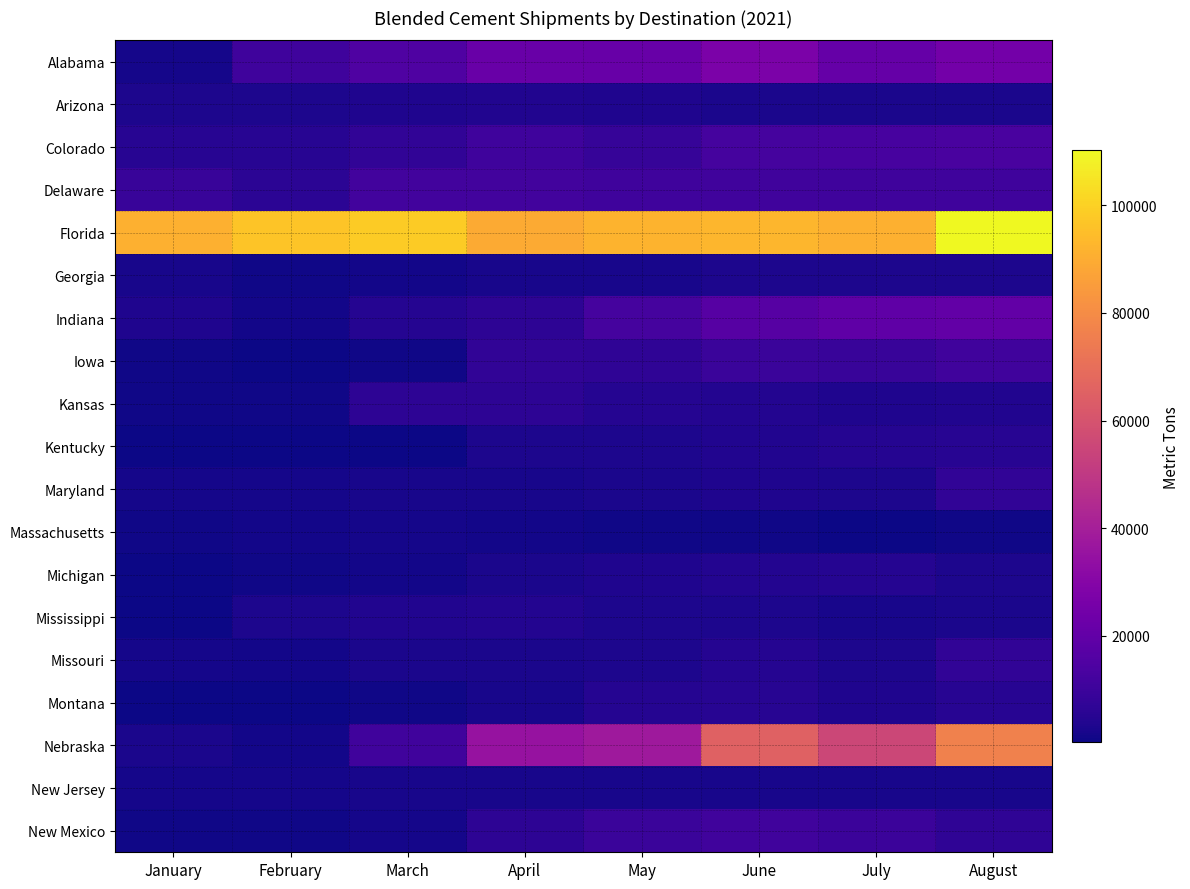

Reading left to right, extract all data points from this chart.

Alabama: January=1559	February=10552	March=15182	April=21895	May=21538	June=26825	July=20845	August=24749
Arizona: January=2778	February=2782	March=3228	April=3891	May=3207	June=2733	July=2402	August=2563
Colorado: January=5135	February=4968	March=7082	April=10536	May=8621	June=12234	July=12789	August=13472
Delaware: January=8920	February=5940	March=11663	April=11569	May=10846	June=11064	July=10895	August=10627
Florida: January=91107	February=96707	March=98632	April=89580	May=91933	June=92840	July=91051	August=110243
Georgia: January=1973	February=1015	March=1196	April=1937	May=1990	June=3120	July=2961	August=2779
Indiana: January=3479	February=1268	March=4771	April=6409	May=12382	June=16852	July=19337	August=19944
Iowa: January=597	February=298	March=997	April=7143	May=6814	June=9218	July=8987	August=11138
Kansas: January=743	February=792	March=6307	April=6420	May=4726	June=4392	July=3245	August=3816
Kentucky: January=549	February=412	March=550	April=3052	May=3061	June=3845	July=4663	August=5257
Maryland: January=1493	February=1553	March=2106	April=1996	May=2707	June=3172	July=2875	August=7316
Massachusetts: January=1012	February=1135	March=1756	April=1123	May=927	June=687	July=561	August=594
Michigan: January=160	February=941	March=1371	April=2403	May=3210	June=4100	July=4511	August=3124
Mississippi: January=415	February=2791	March=3843	April=4276	May=2844	June=3133	July=2218	August=2595
Missouri: January=1599	February=1442	March=2400	April=2428	May=3051	June=4654	July=2949	August=7394
Montana: January=339	February=168	March=875	April=2285	May=4525	June=4892	July=3270	August=5139
Nebraska: January=2456	February=1179	March=10952	April=34995	May=37977	June=65149	July=55325	August=76659
New Jersey: January=1877	February=1463	March=2249	April=2210	May=2119	June=2125	July=2303	August=2212
New Mexico: January=649	February=845	March=1506	April=6383	May=9590	June=11225	July=9729	August=7020